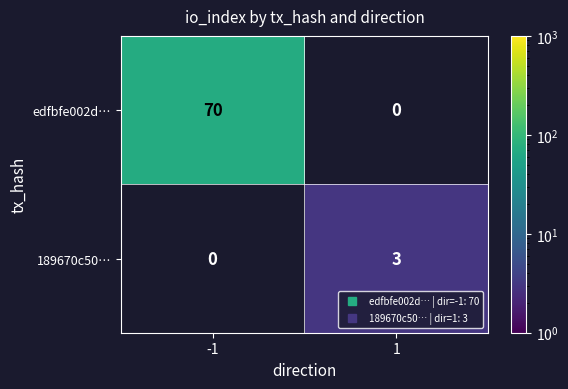

At which category does the chart reach its peak across all series?

-1